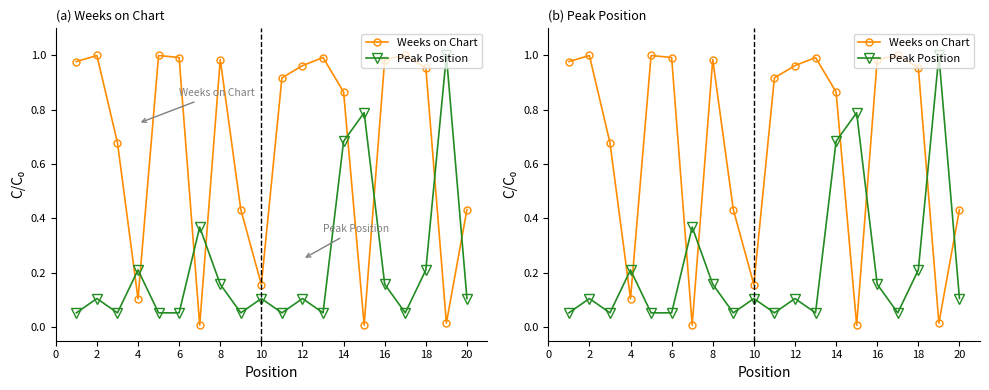

How many intersections are there between Weeks on Chart and Peak Position?

8